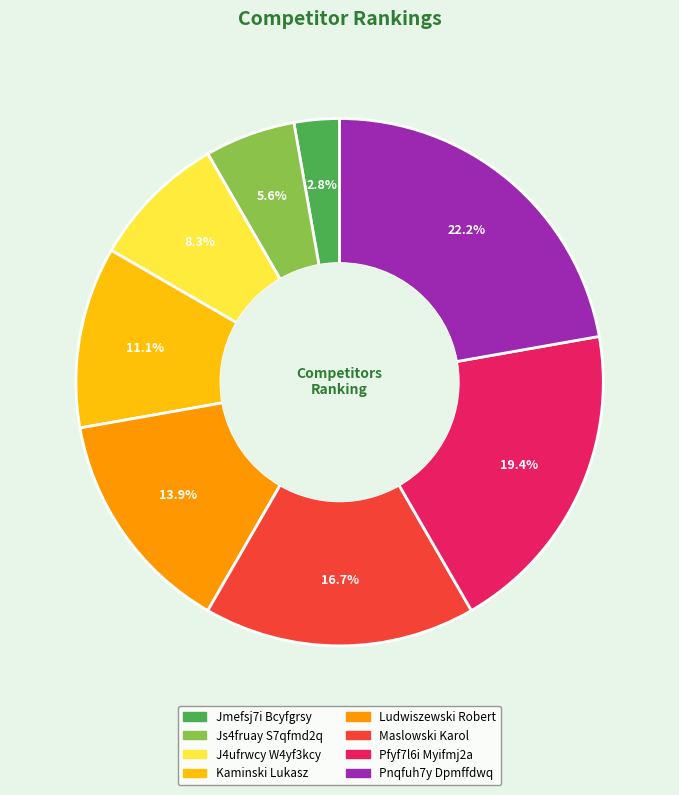

How many slices are in this pie chart?

8